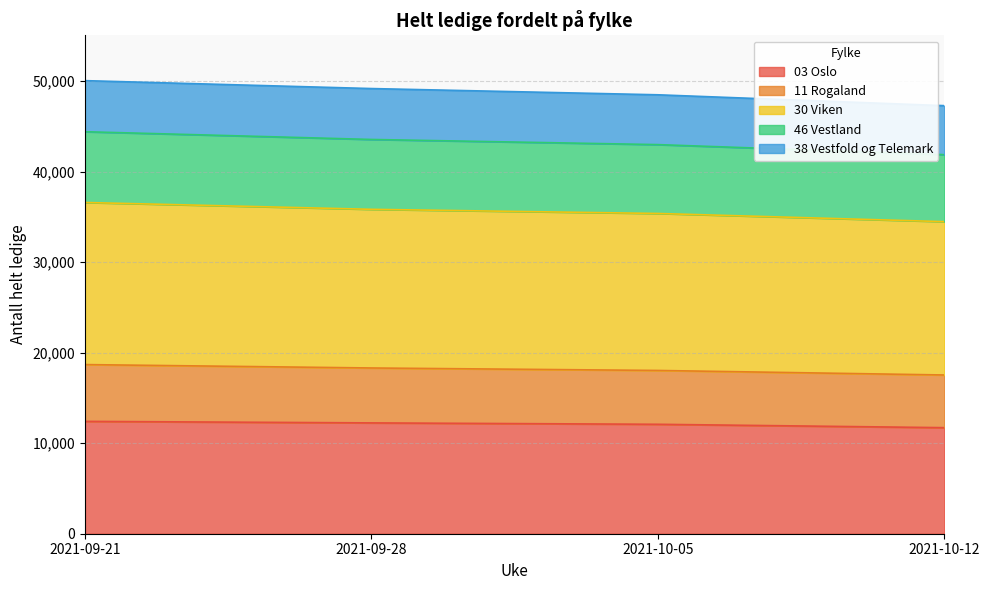

What is the highest value of the 03 Oslo series?

12411